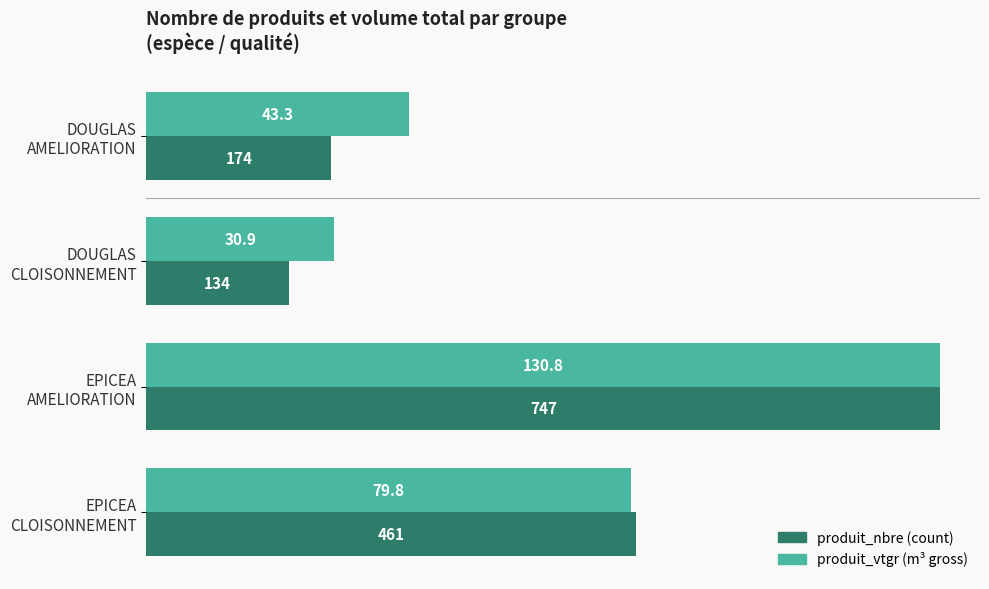

What is the greatest value displayed?

747.0